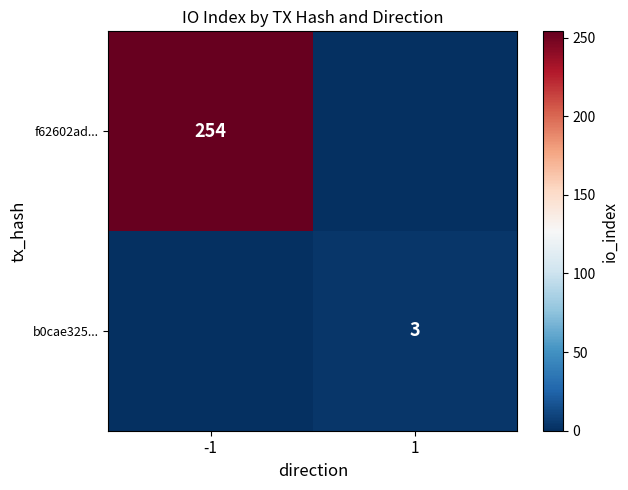

The f62602ad... series shows 420 at -1. True or false?

False